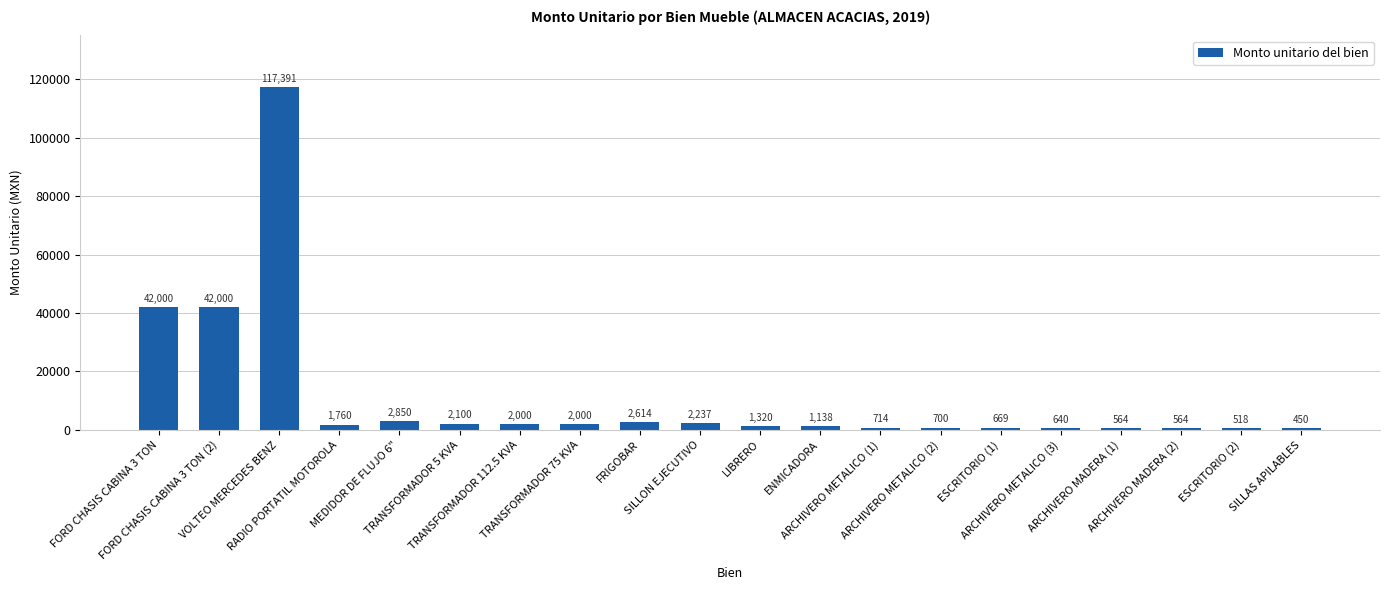

Are the bars grouped side by side (vs. stacked)?

No